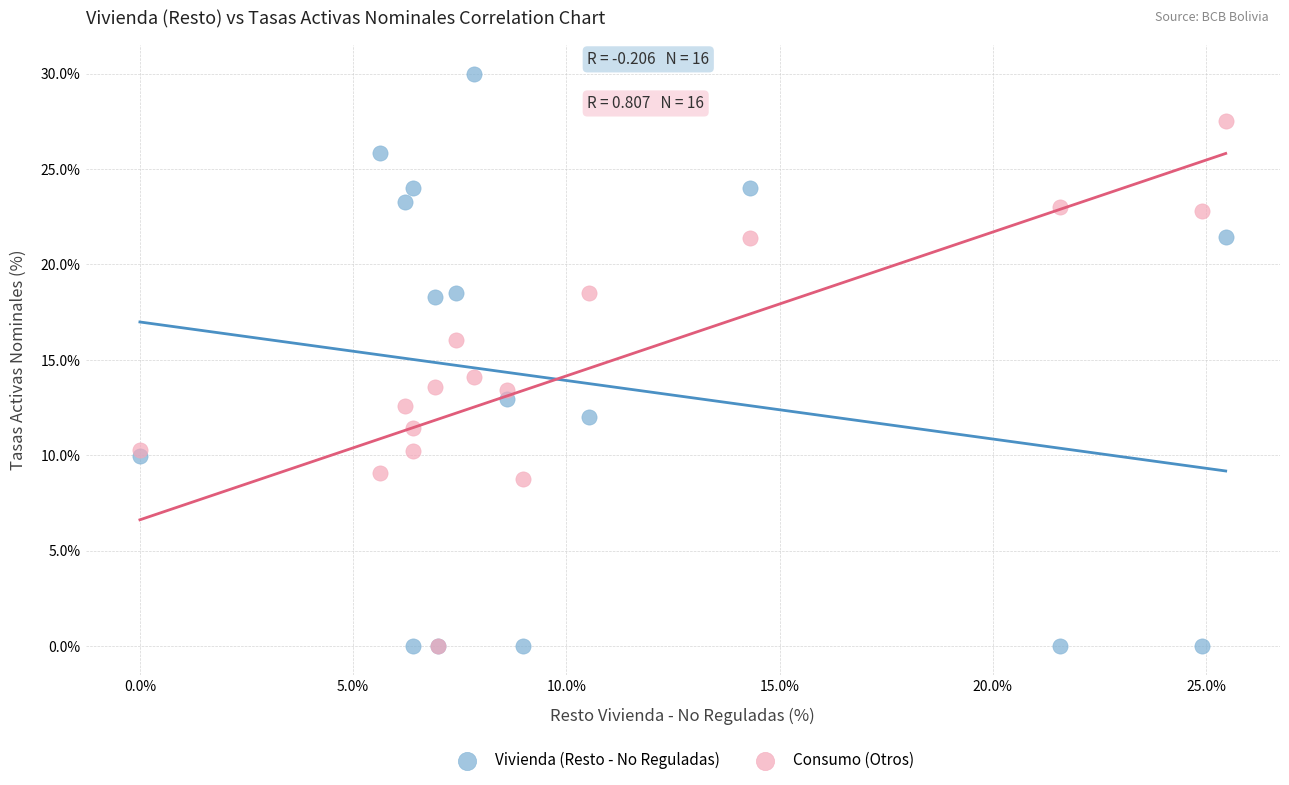

What are all the series names shown in the legend?

Vivienda (Resto - No Reguladas), Consumo (Otros)